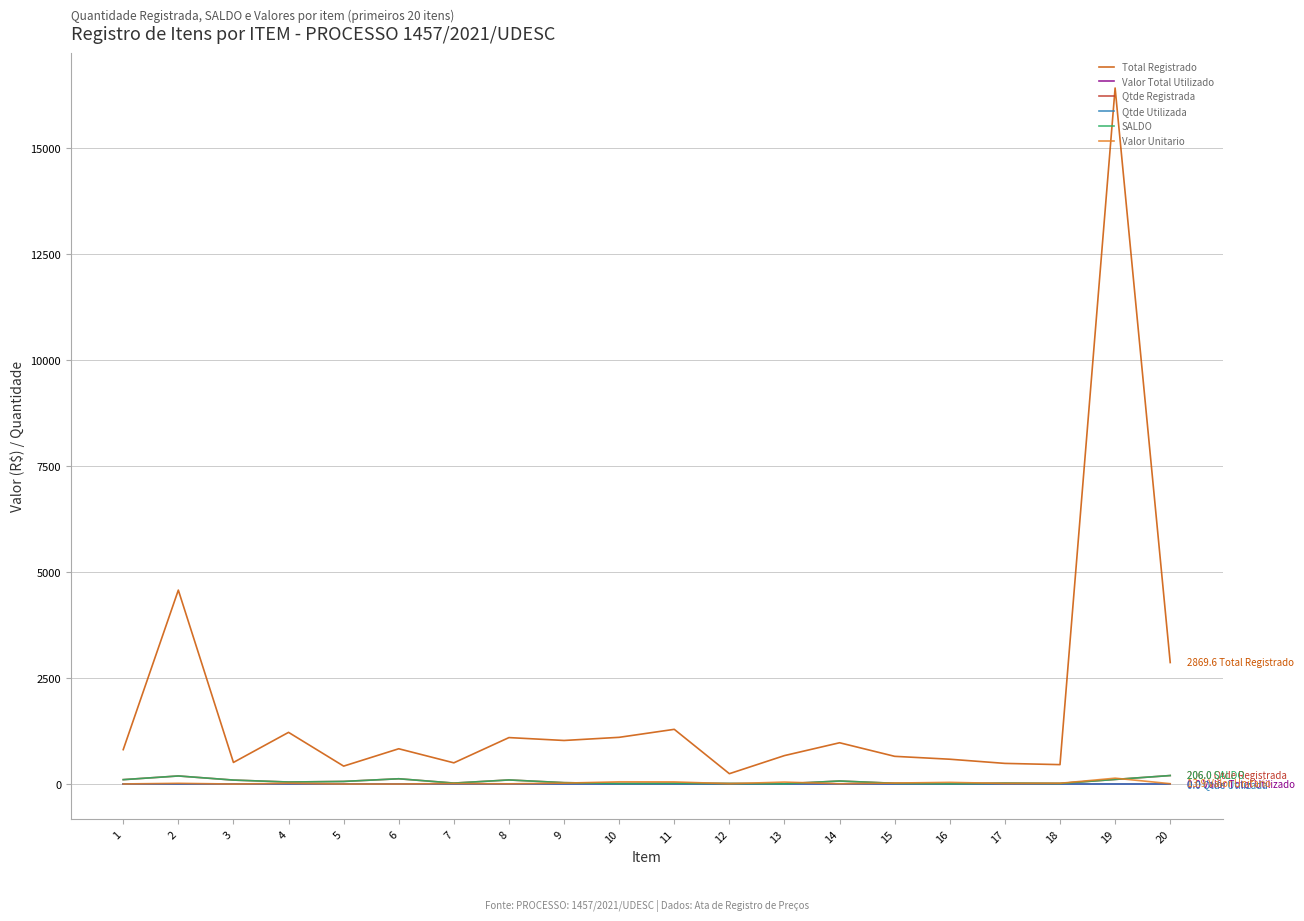

Does the chart have visible grid lines?

Yes